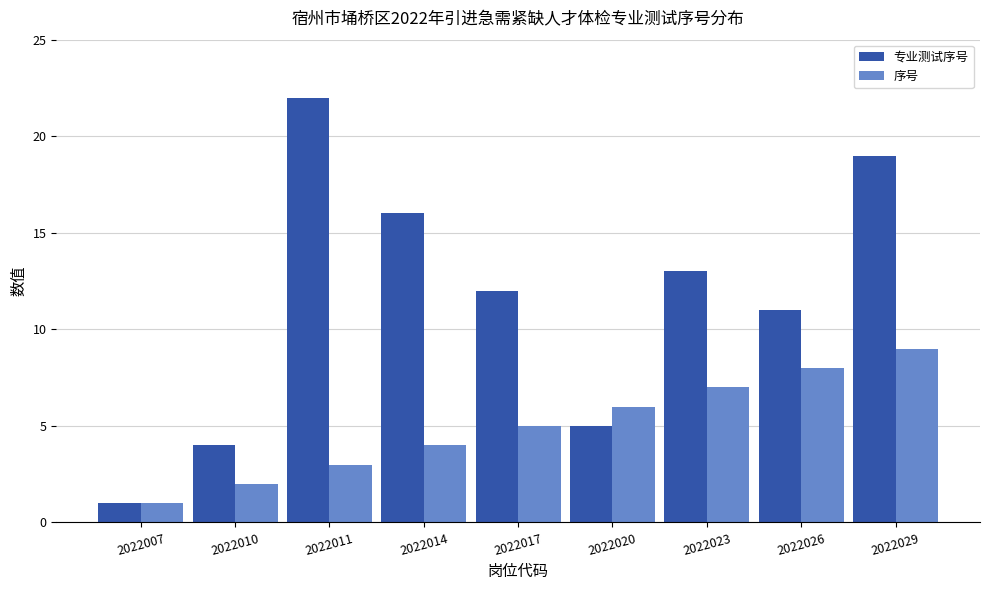

Reading left to right, transcribe all the data shown in this chart.

专业测试序号: 1	4	22	16	12	5	13	11	19
序号: 1	2	3	4	5	6	7	8	9